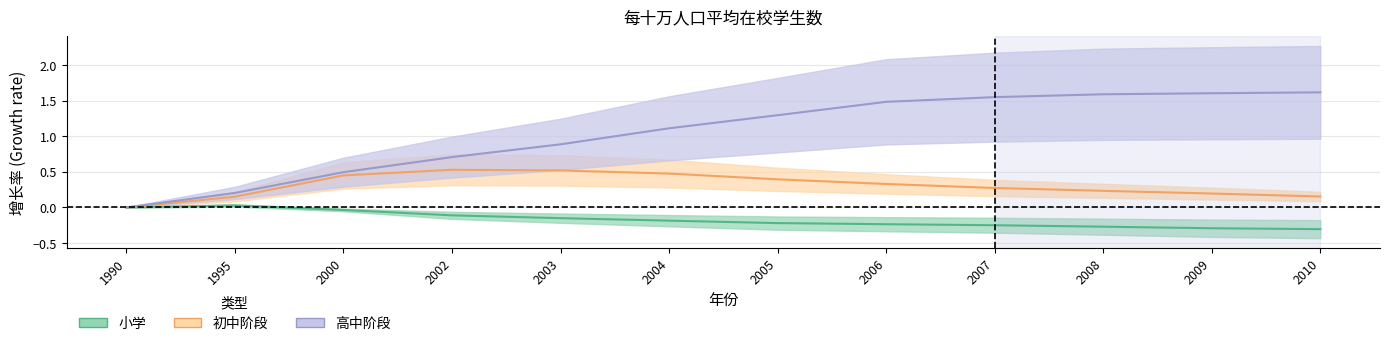

At which label does 高中阶段 first exceed 1?

2004